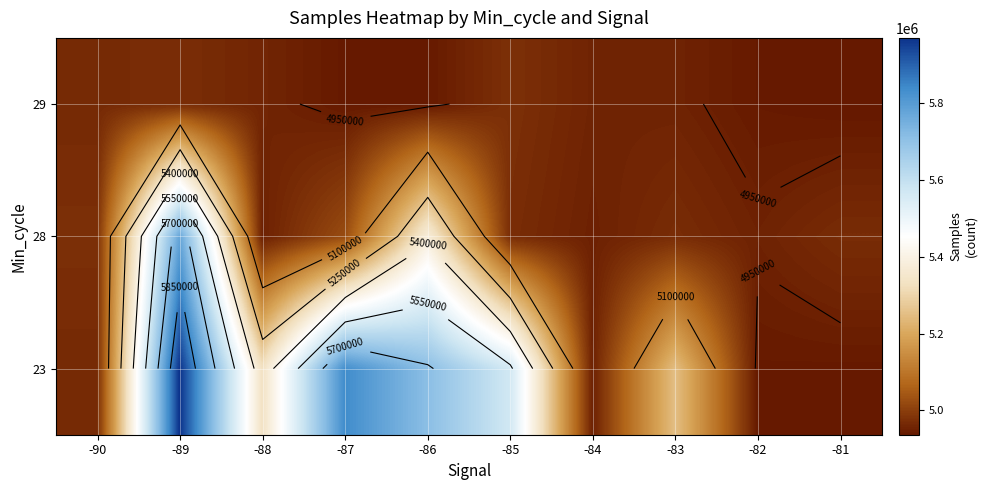

At which label does 28 reach its peak?

-89